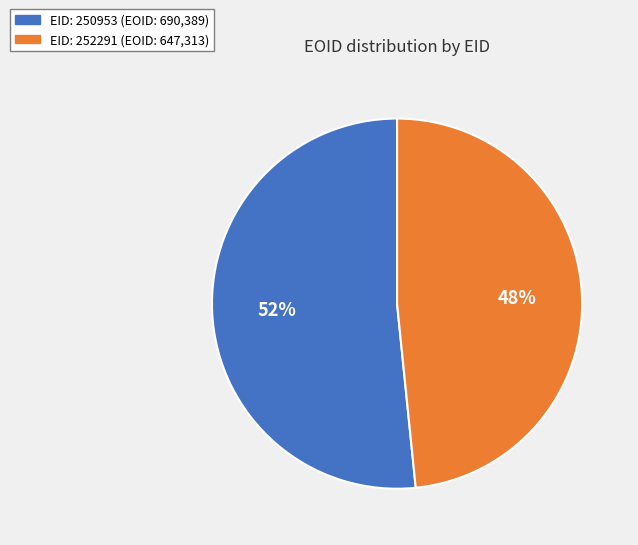

Is there a majority slice in this chart?

Yes